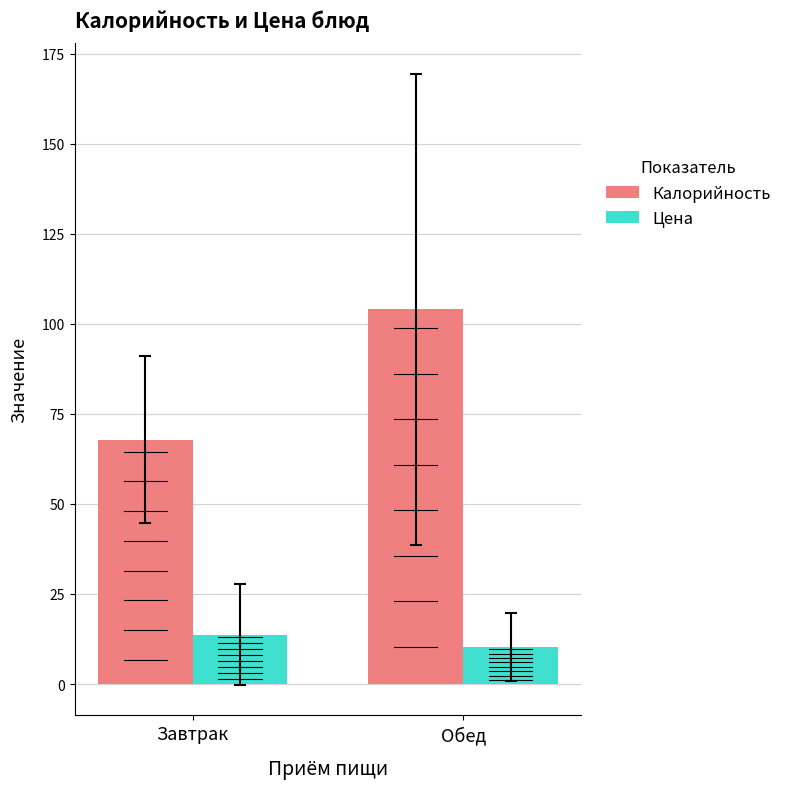

The Цена series shows 8.9 at Завтрак. True or false?

False